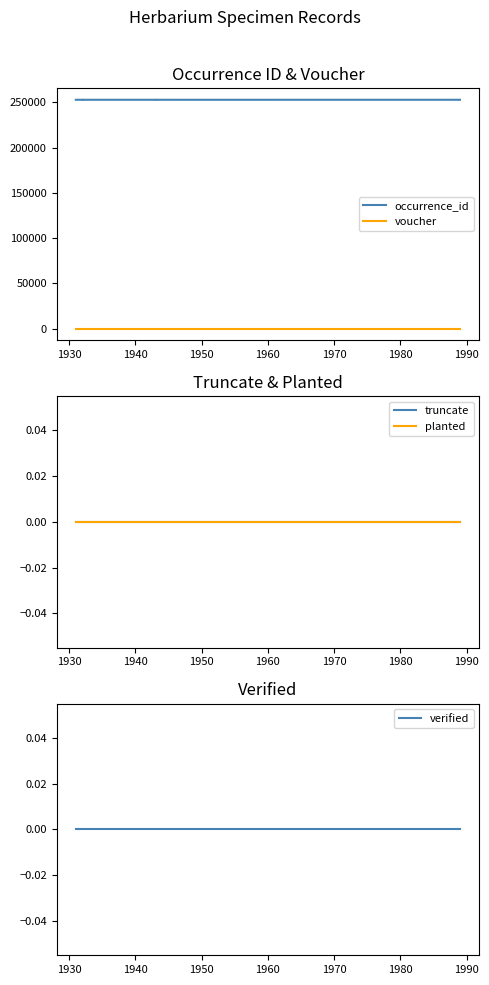

At which label does occurrence_id reach its minimum?

1990